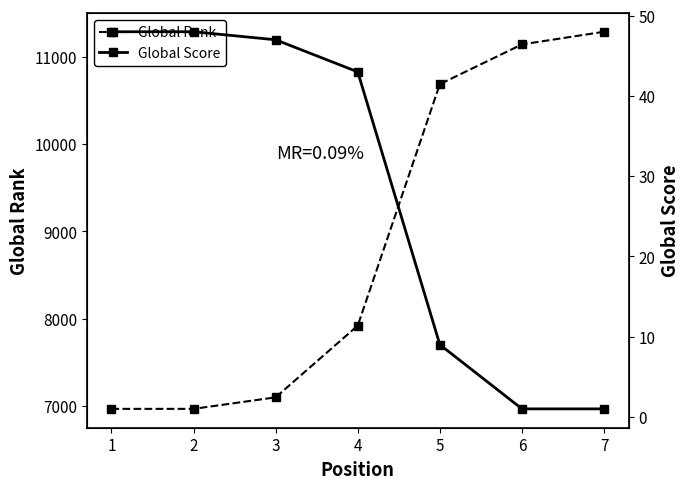

Rank the series by their average value, from lowest to highest.

Global Score, Global Rank